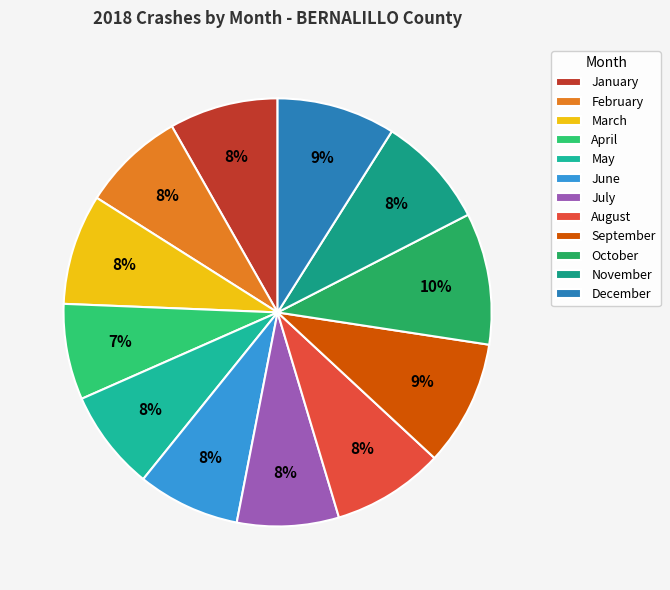

True or false: June accounts for 8% of the total.

True